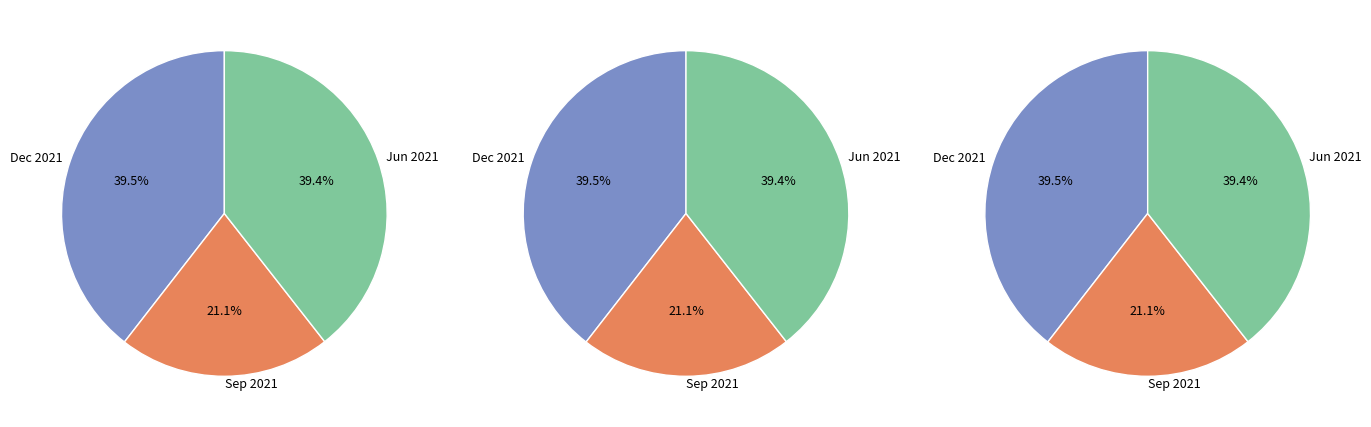

Does 29865 account for over 50% of the chart?

No